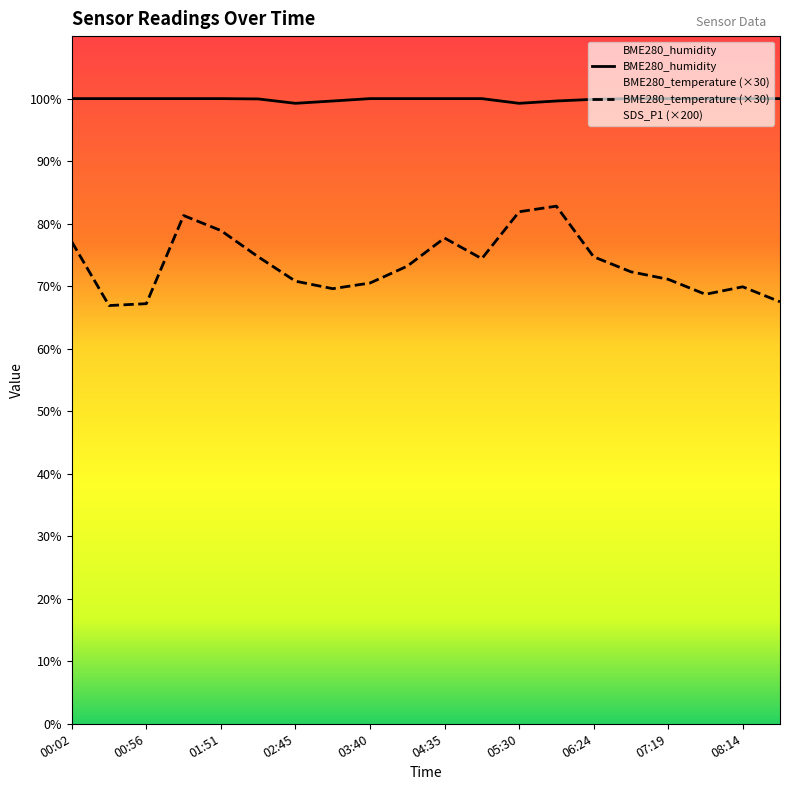

How many lines are shown in the chart?

3